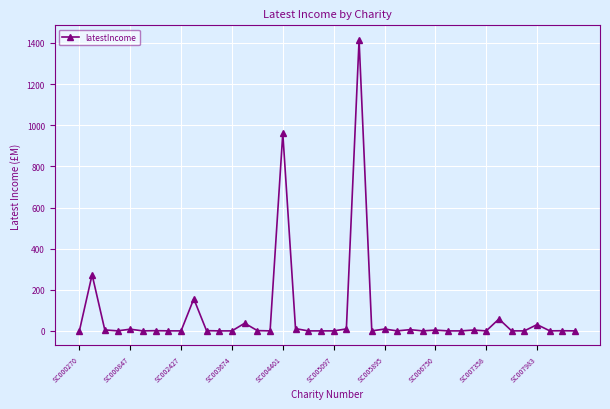

Does the chart display data point markers on the line(s)?

Yes